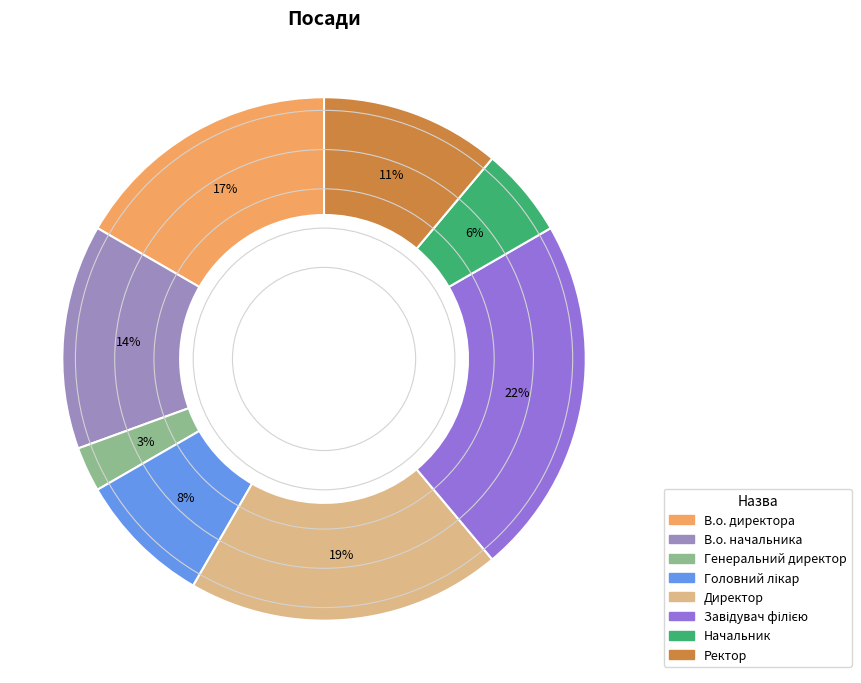

Is В.о. начальника the majority of the pie?

No